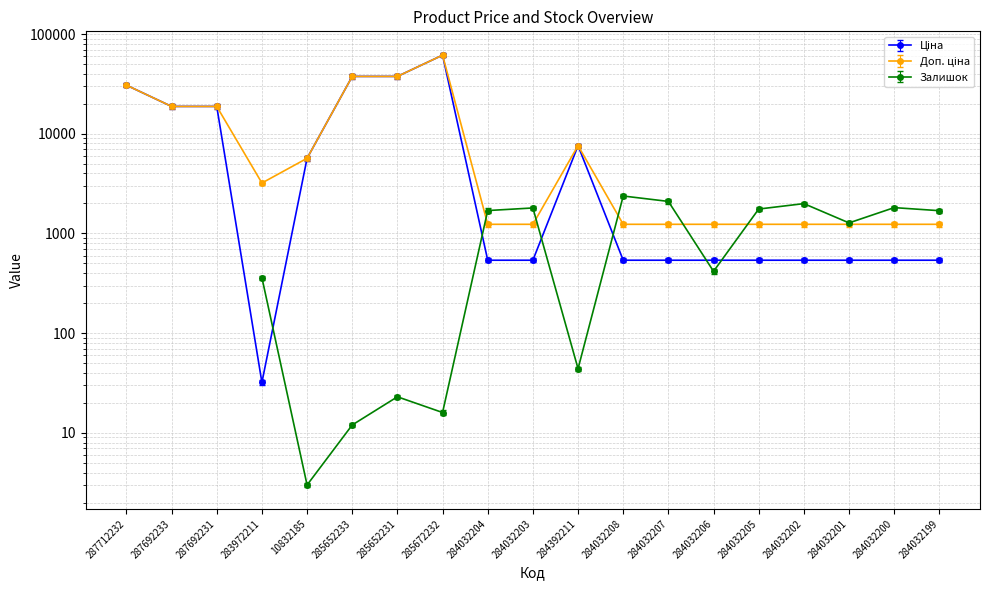

Read the Ціна value at 10832185.

5673.8